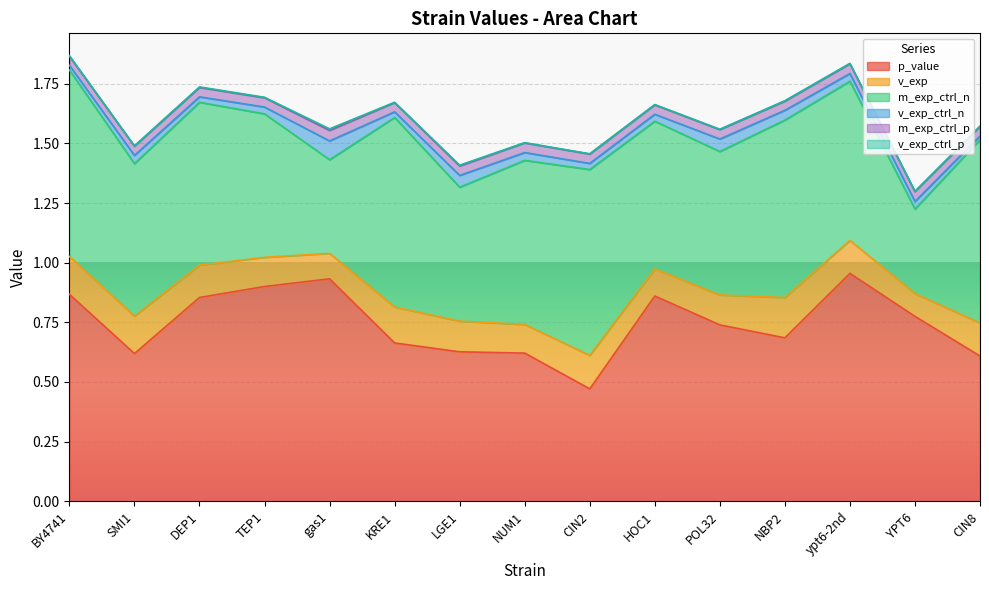

Reading right to left, extract all data points from this chart.

p_value: 0.6	0.8	1.0	0.7	0.7	0.9	0.5	0.6	0.6	0.7	0.9	0.9	0.9	0.6	0.9
v_exp: 0.1	0.1	0.1	0.2	0.1	0.1	0.1	0.1	0.1	0.2	0.1	0.1	0.1	0.2	0.2
m_exp_ctrl_n: 0.8	0.4	0.7	0.7	0.6	0.6	0.8	0.7	0.6	0.8	0.4	0.6	0.7	0.6	0.8
v_exp_ctrl_n: 0.0	0.0	0.0	0.0	0.1	0.0	0.0	0.0	0.0	0.0	0.1	0.0	0.0	0.0	0.0
m_exp_ctrl_p: 0.0	0.0	0.0	0.0	0.0	0.0	0.0	0.0	0.0	0.0	0.0	0.0	0.0	0.0	0.0
v_exp_ctrl_p: 0.0	0.0	0.0	0.0	0.0	0.0	0.0	0.0	0.0	0.0	0.0	0.0	0.0	0.0	0.0